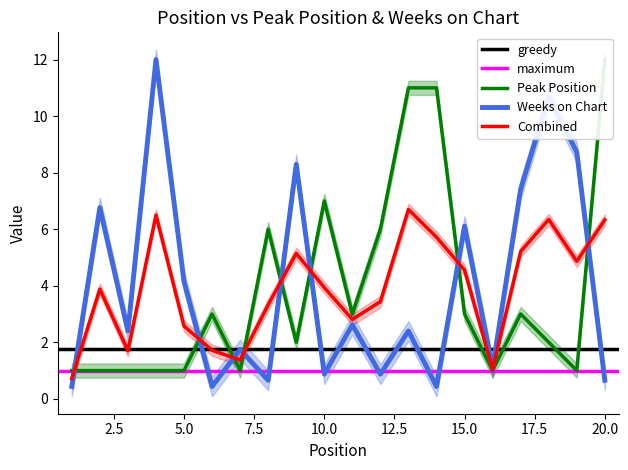

What is the highest value of the Weeks on Chart series?

12.0